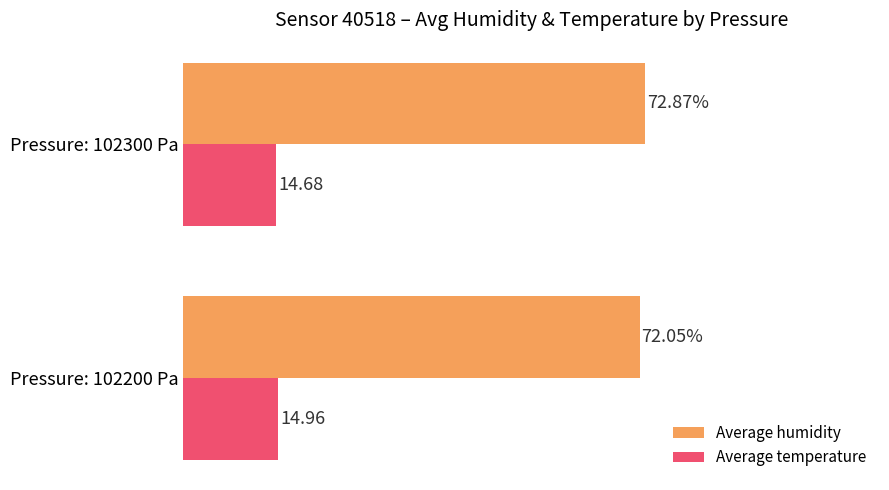

Rank the series at Pressure: 102300 Pa from lowest to highest value.

Average temperature, Average humidity